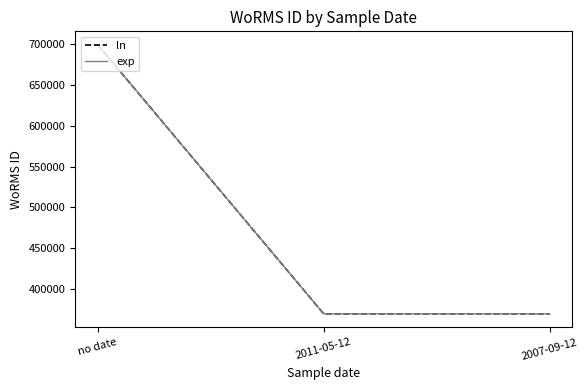

What is the value of the ln point at the 2nd from the left?

369489